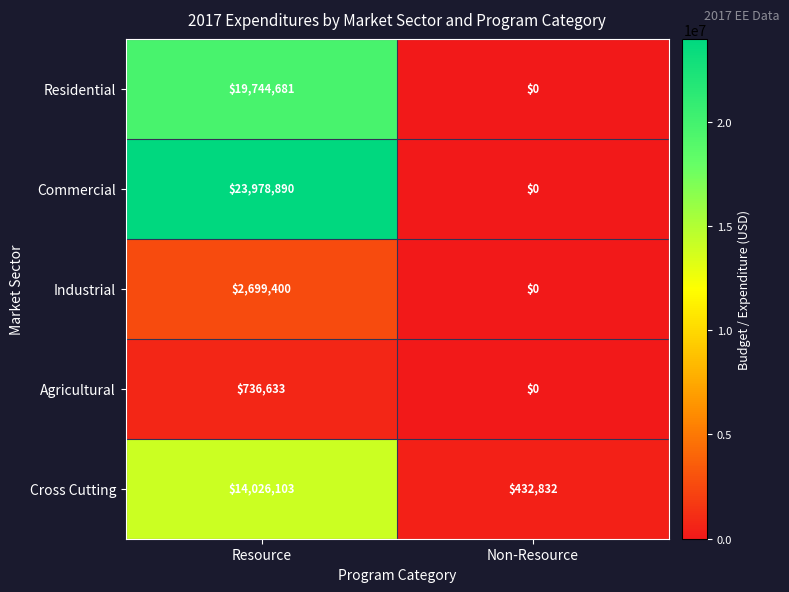

Which category has the lowest value in the Industrial series?

Non-Resource